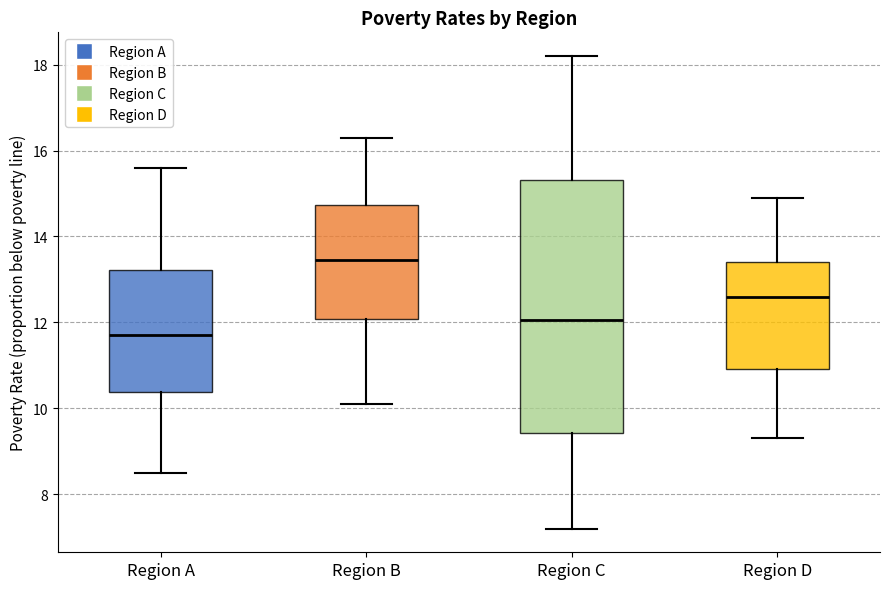

Reading left to right, transcribe this box plot: for each box, give where its median line is, the range the box spans, and where its two whiskers end, as read against the y-axis. The values are not printed on the chart, so give them approximately, as read against the axis.

Region A: median 11.8, box 10.4 to 13.2, whiskers 8.6 to 15.6
Region B: median 13.4, box 12.0 to 14.8, whiskers 10.2 to 16.4
Region C: median 12.0, box 9.4 to 15.4, whiskers 7.2 to 18.2
Region D: median 12.6, box 11.0 to 13.4, whiskers 9.4 to 15.0